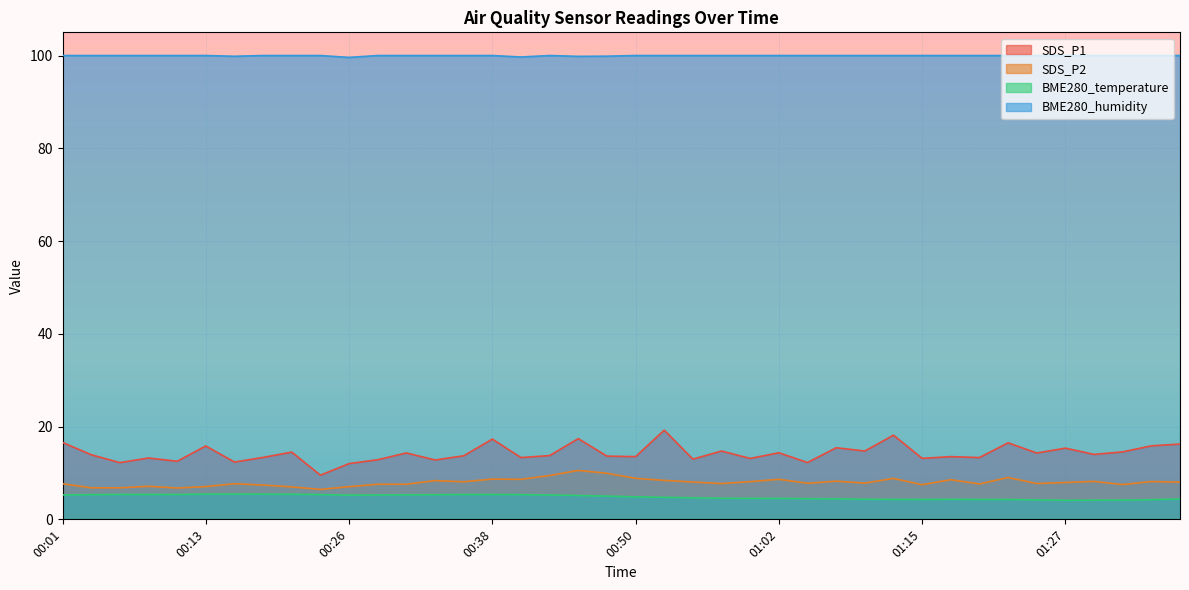

How many lines are shown in the chart?

4